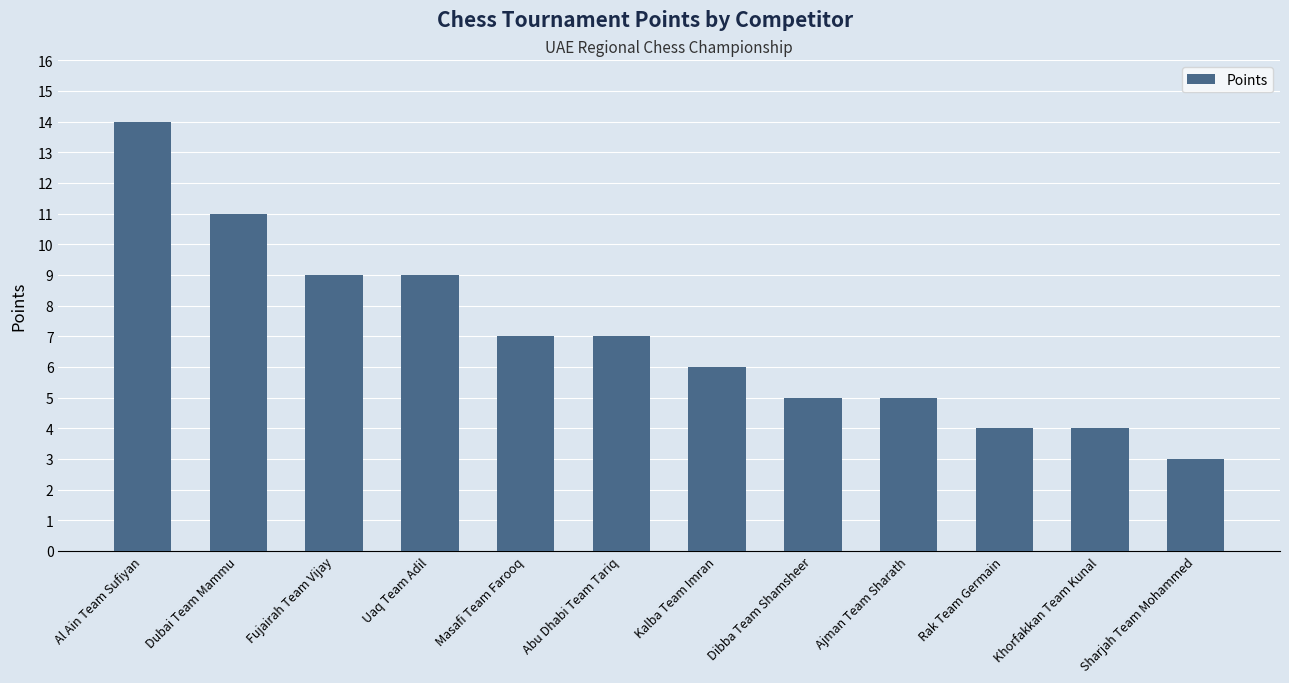

Between Ajman Team Sharath and Dubai Team Mammu, which is larger?

Dubai Team Mammu